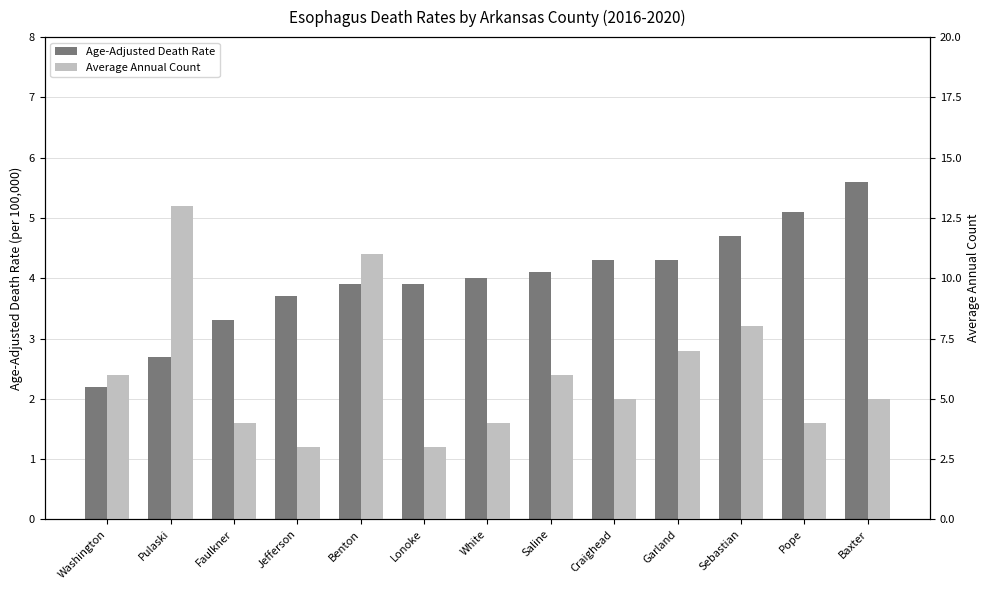

What is the minimum value for Average Annual Count?

3.0